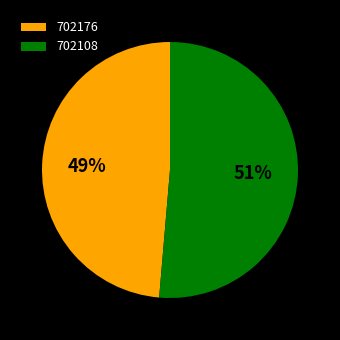

Rank the categories by value from lowest to highest.

702176, 702108